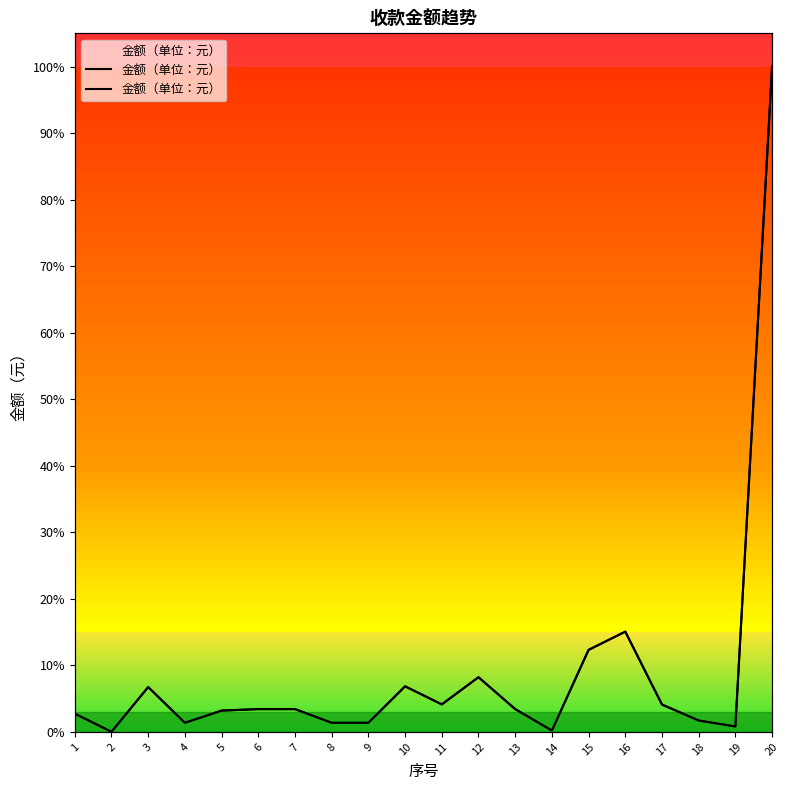

Which label corresponds to the smallest value in the chart?

2